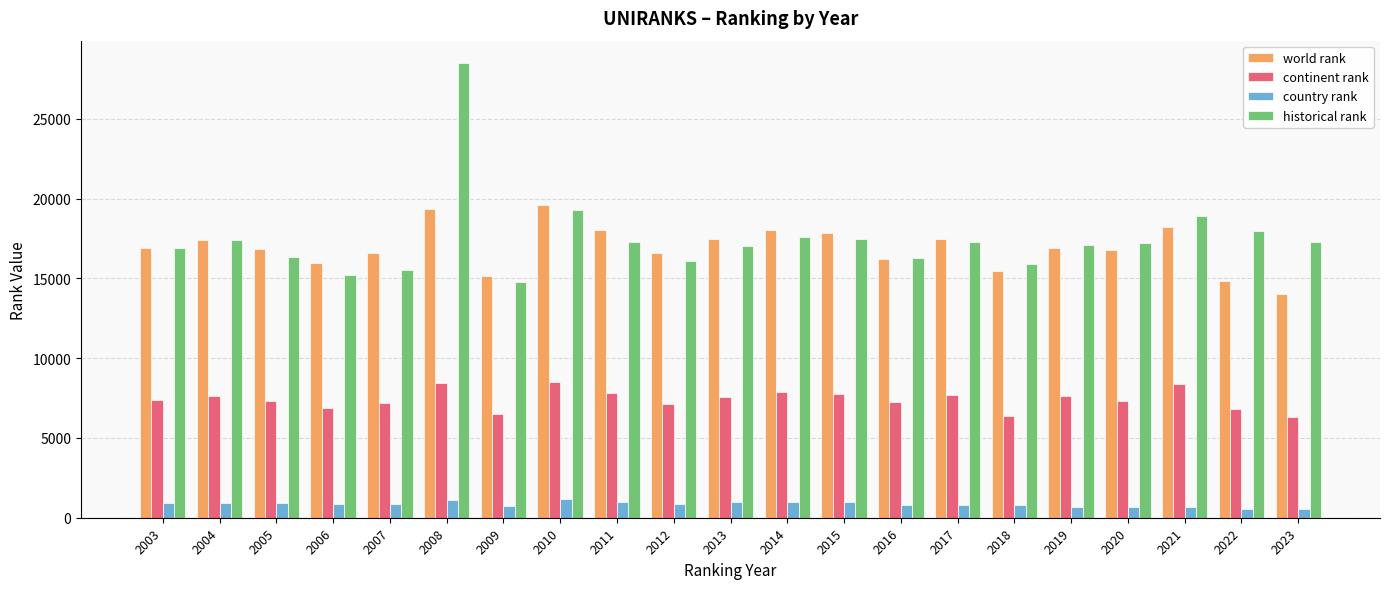

What is the minimum value for historical rank?

14760